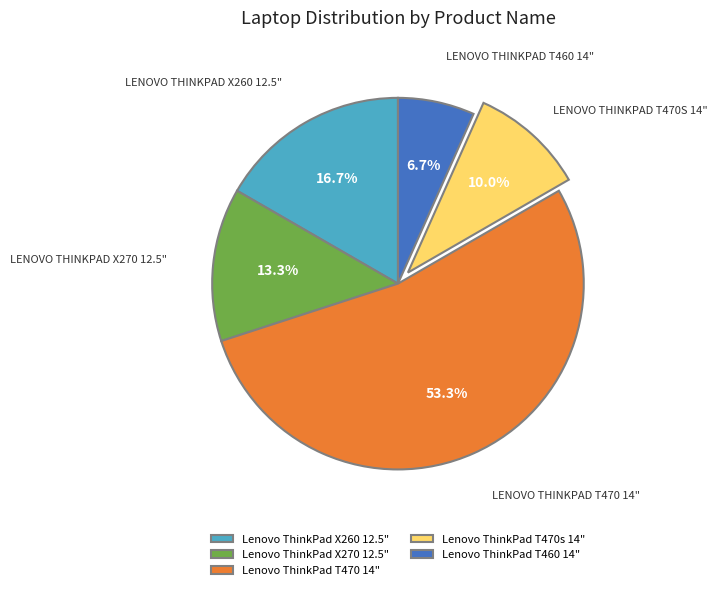

What is the majority slice?

Lenovo ThinkPad T470 14"